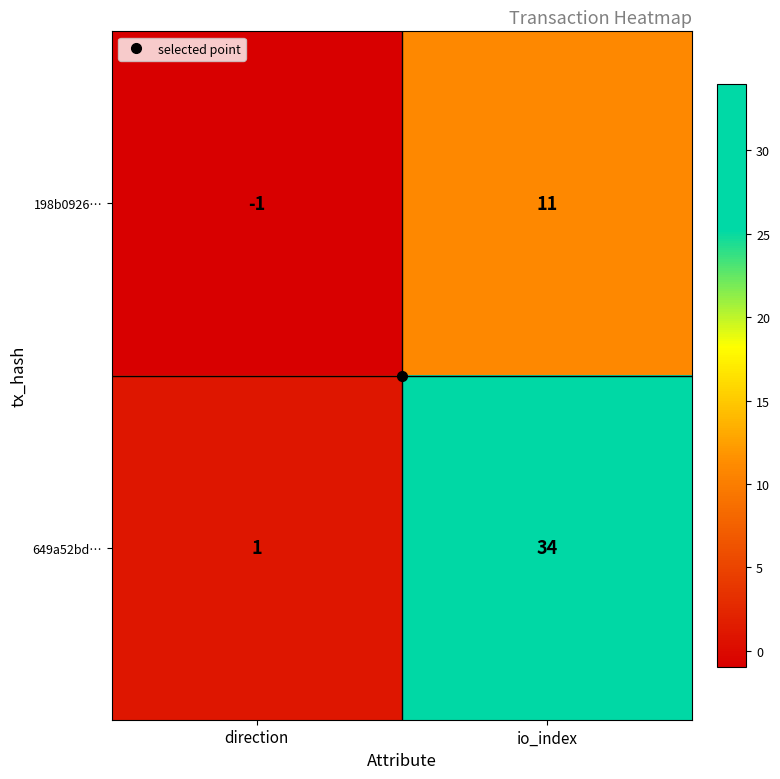

The value of 649a52bd… at direction is 1. True or false?

True